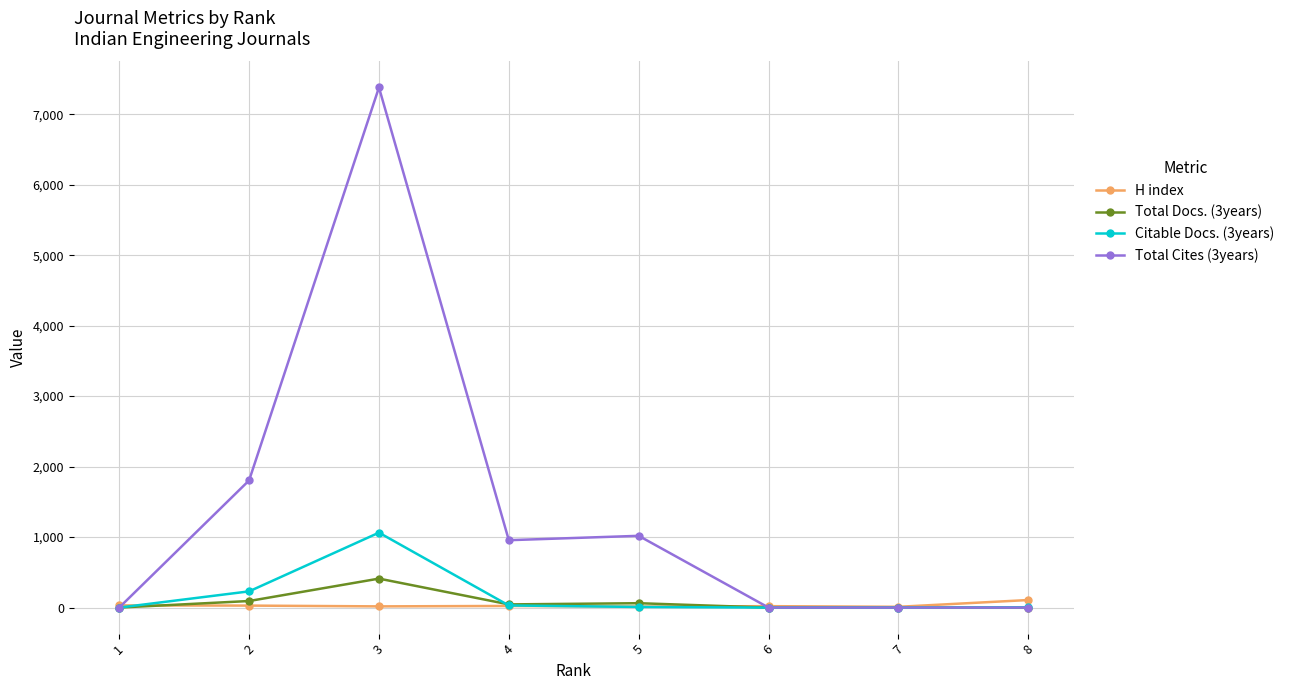

Which series has the largest total across all categories?

Total Cites (3years)